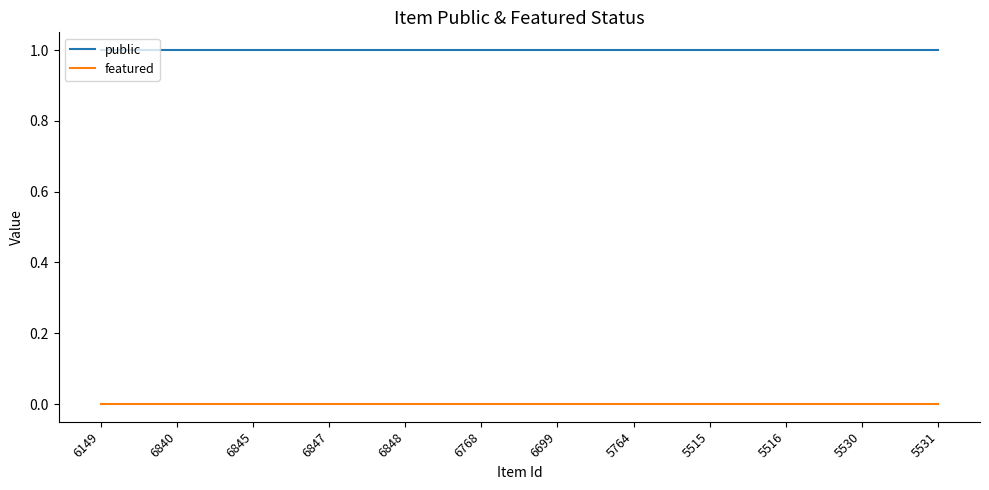

Is the value of featured at 5764 greater than the value of public at 6699?

No